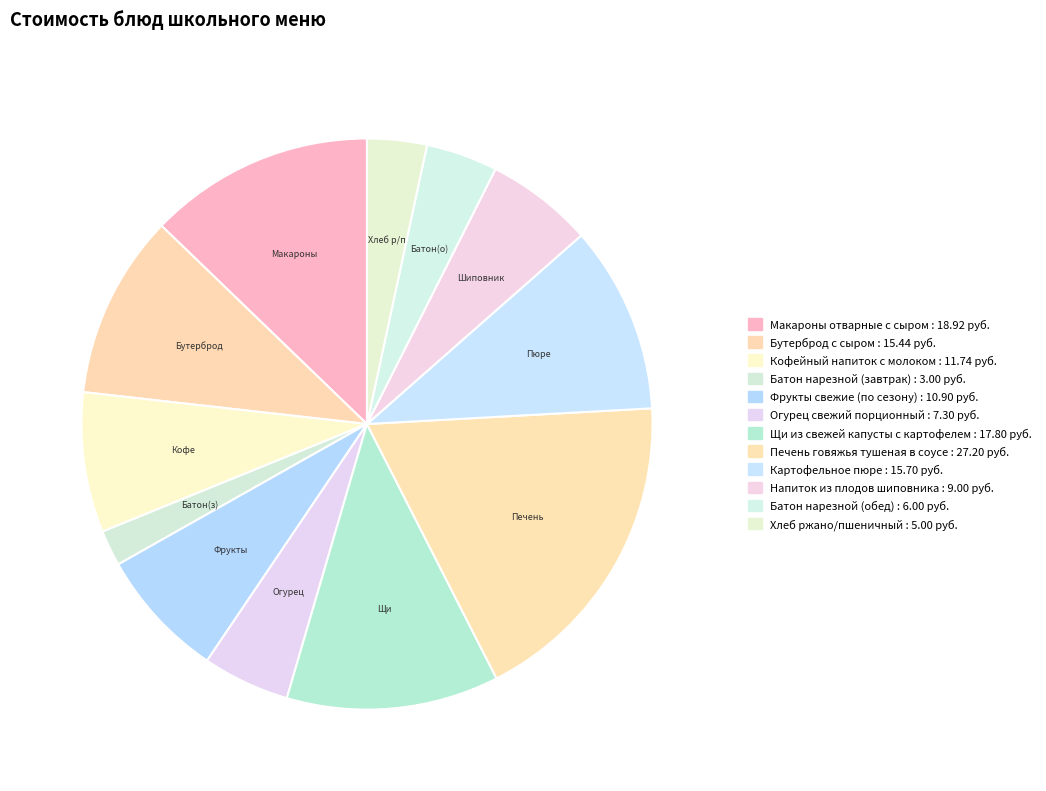

Is it true that Щи из свежей капусты с картофелем is 24% of the pie?

False